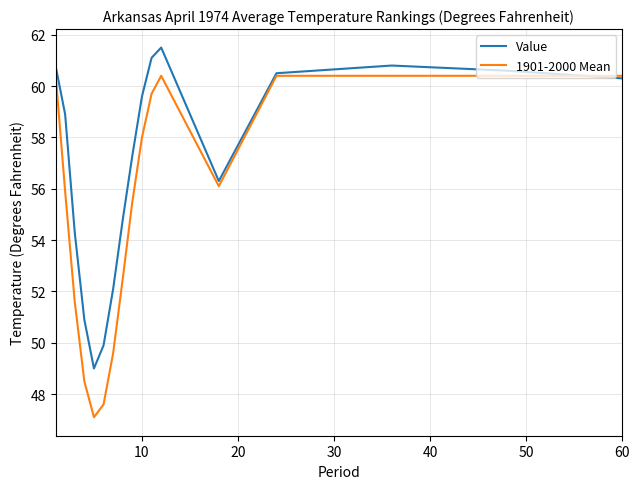

Which series has the largest total across all categories?

Value